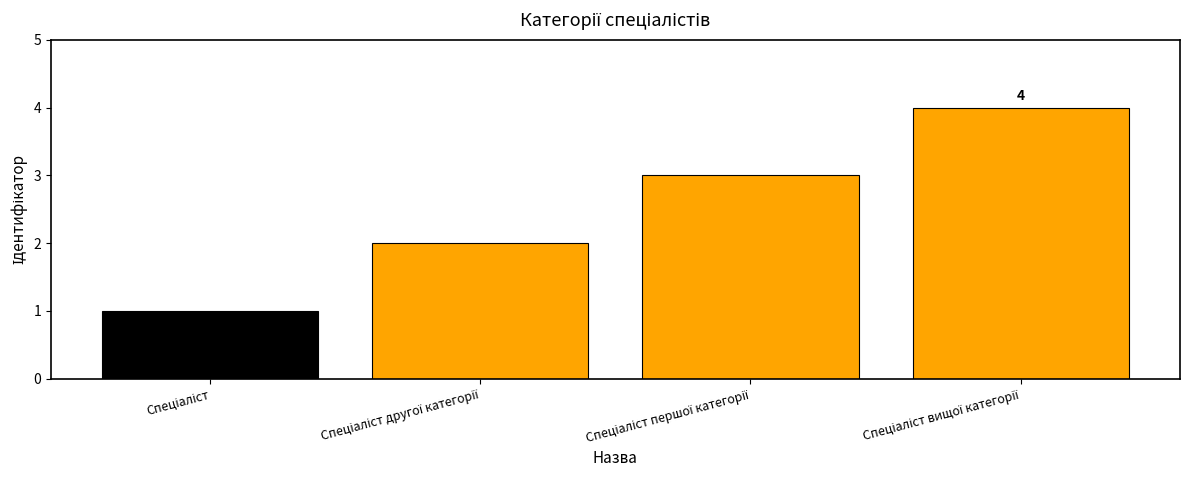

What is the difference between the maximum and second lowest values?

2